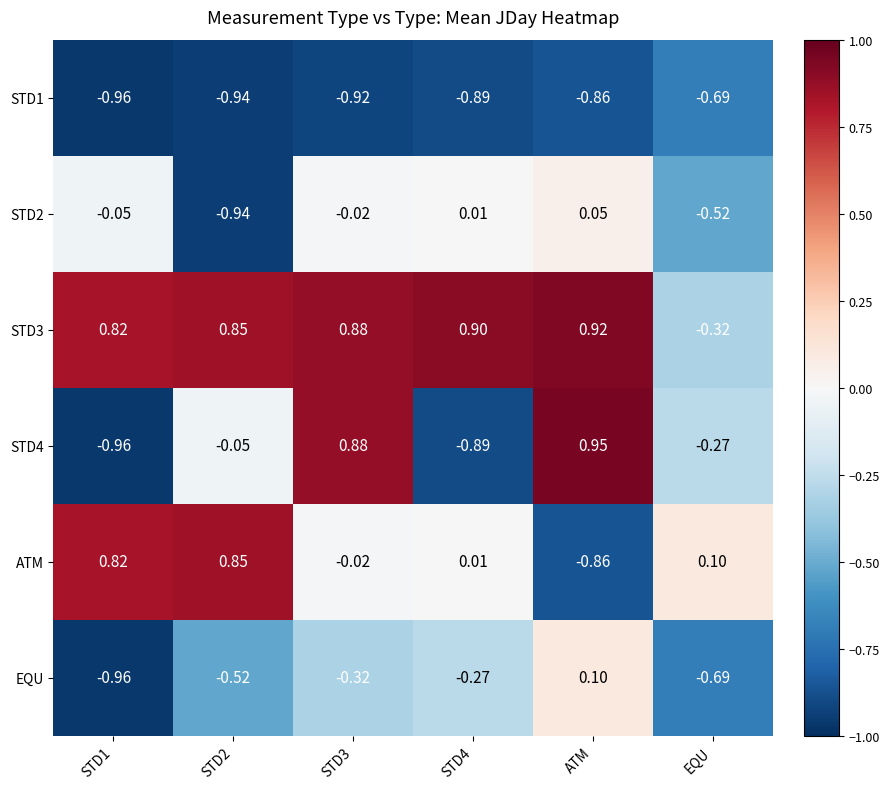

Where does the EQU series first go above 0?

ATM